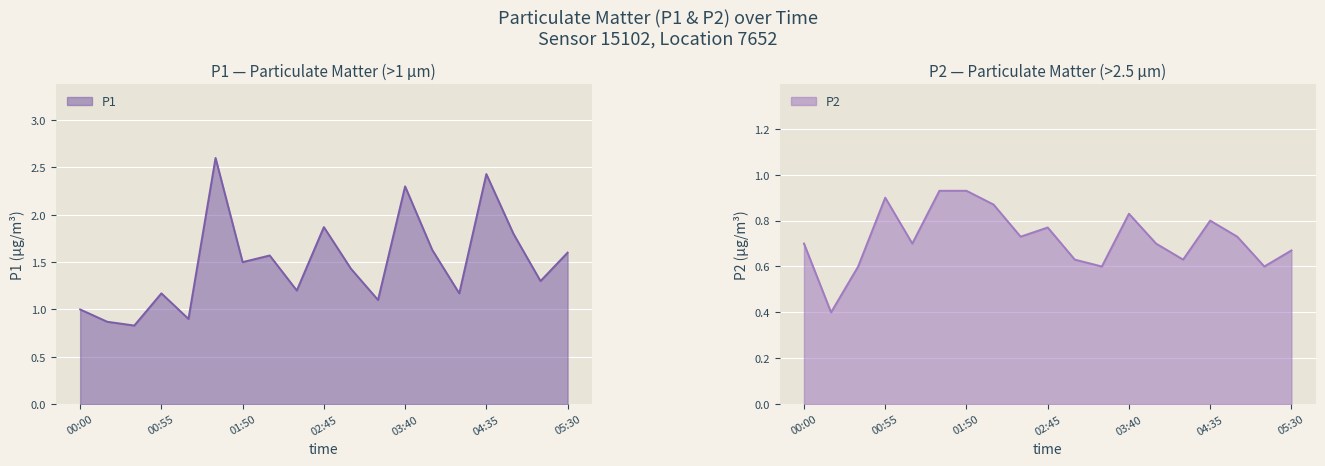

In P1, how many points are higher than both neighbors (excluding endpoints)?

6